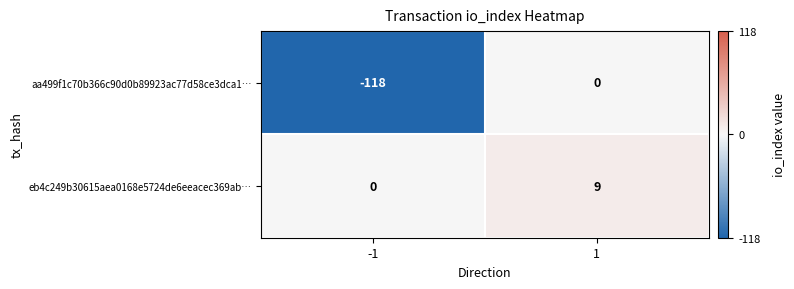

True or false: eb4c249b30615aea0168e5724de6eeacec369ab… has a value of 9 at 1.

True